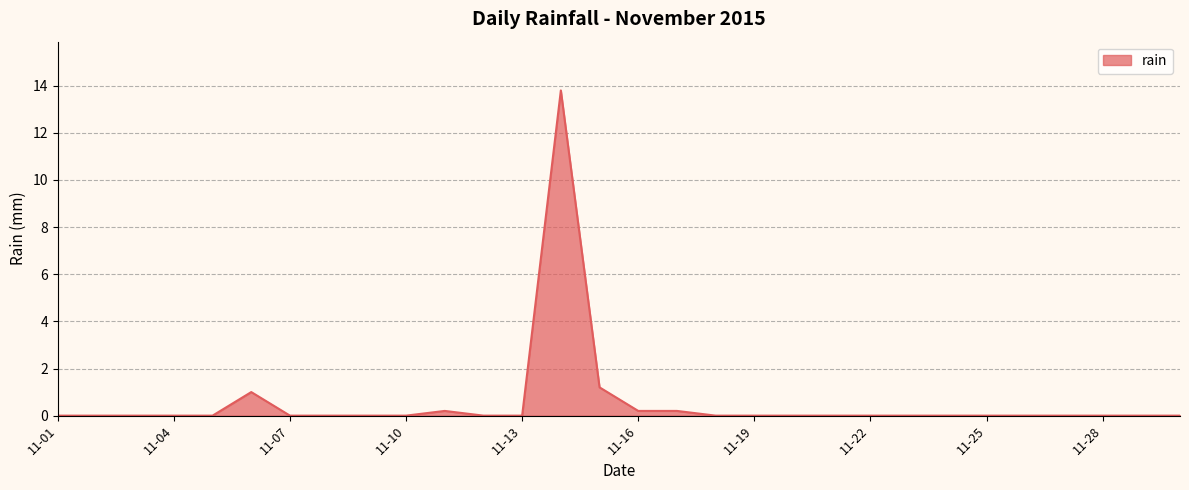

What is the maximum value shown in the chart?

13.8